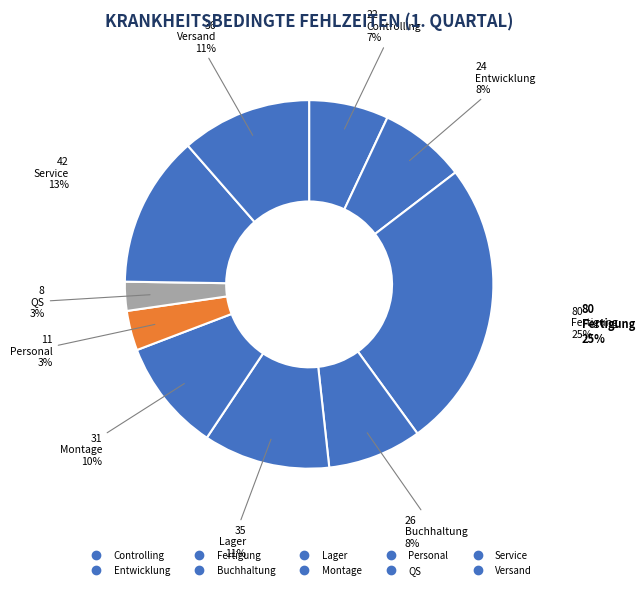

How many segments does this pie chart have?

10